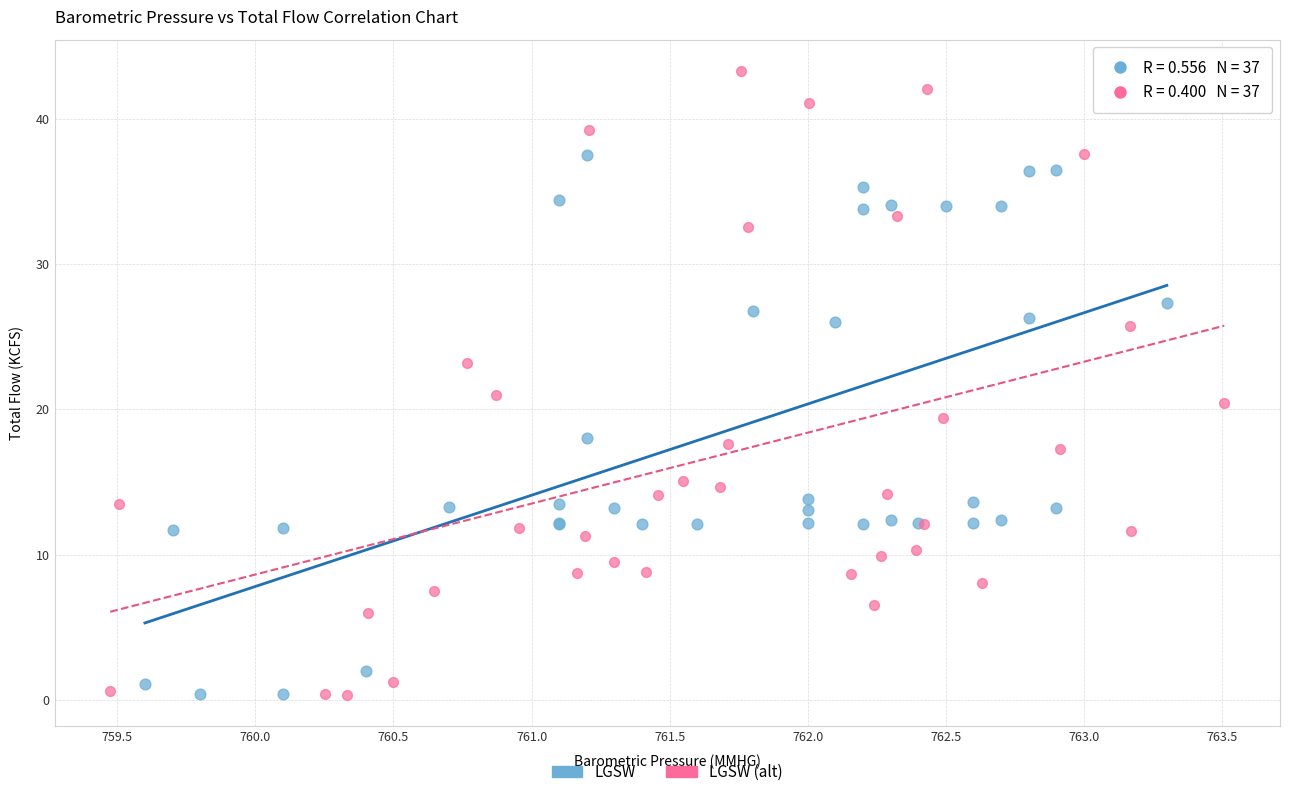

Which series reaches the maximum Y coordinate?

LGSW (alt)